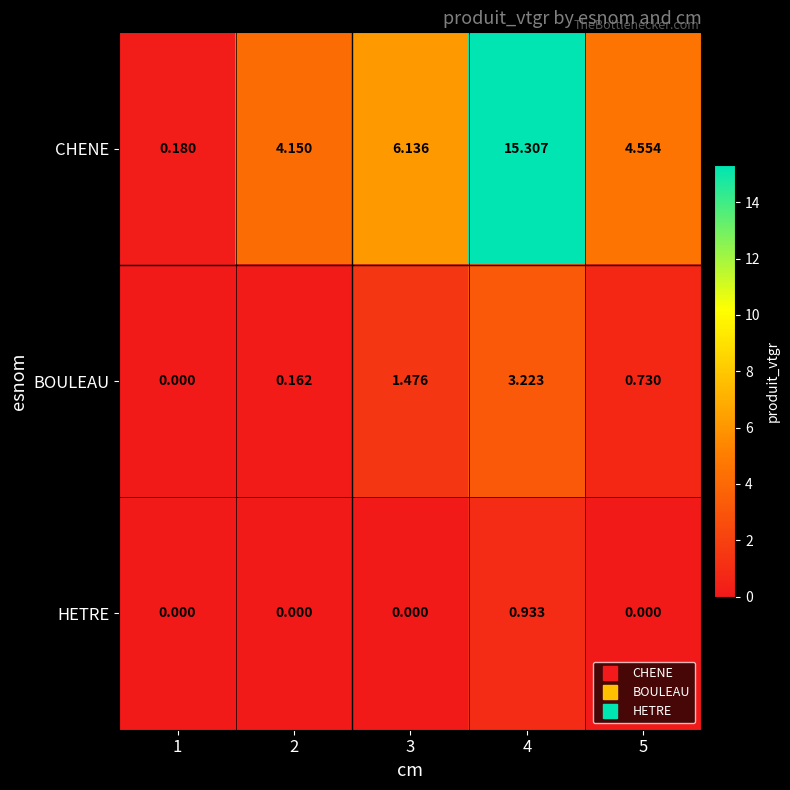

Which series has the largest total across all categories?

CHENE